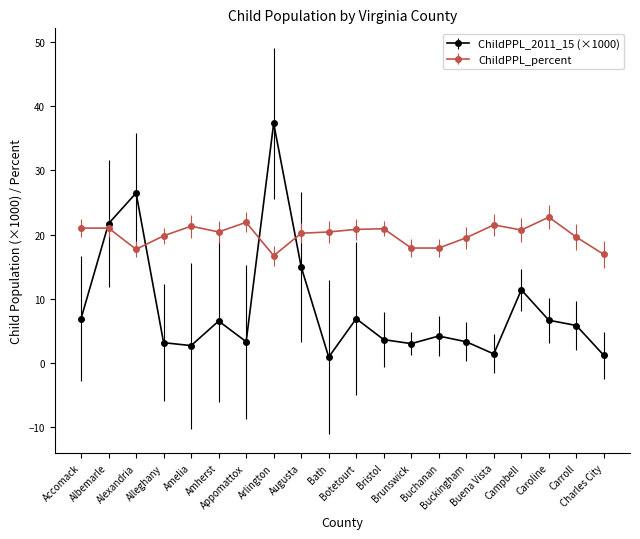

After their last crossing, which series has the higher values: ChildPPL_percent or ChildPPL_2011_15 (×1000)?

ChildPPL_percent